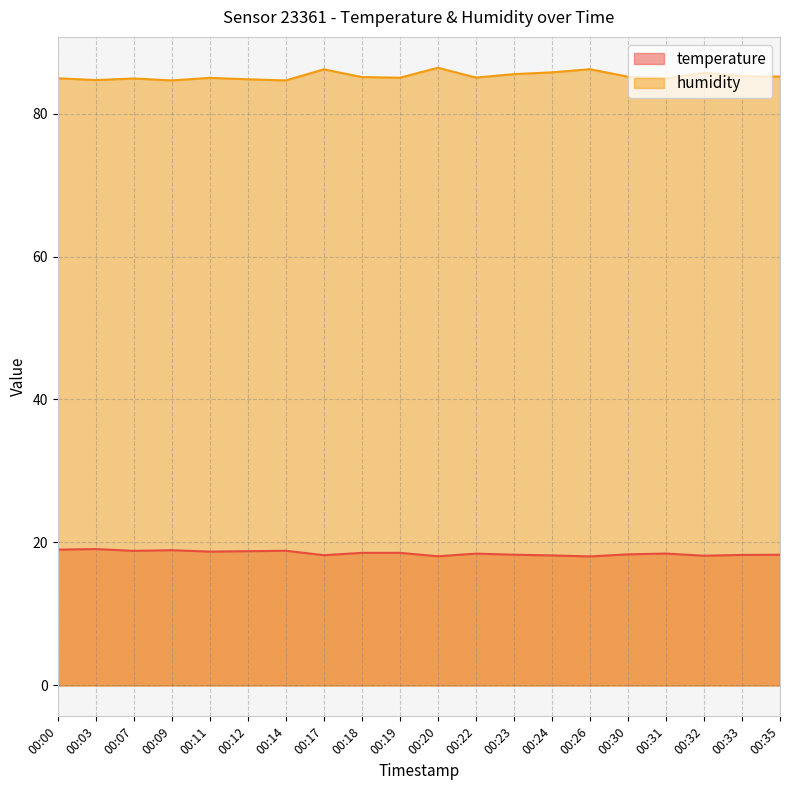

What are all the series names shown in the legend?

temperature, humidity